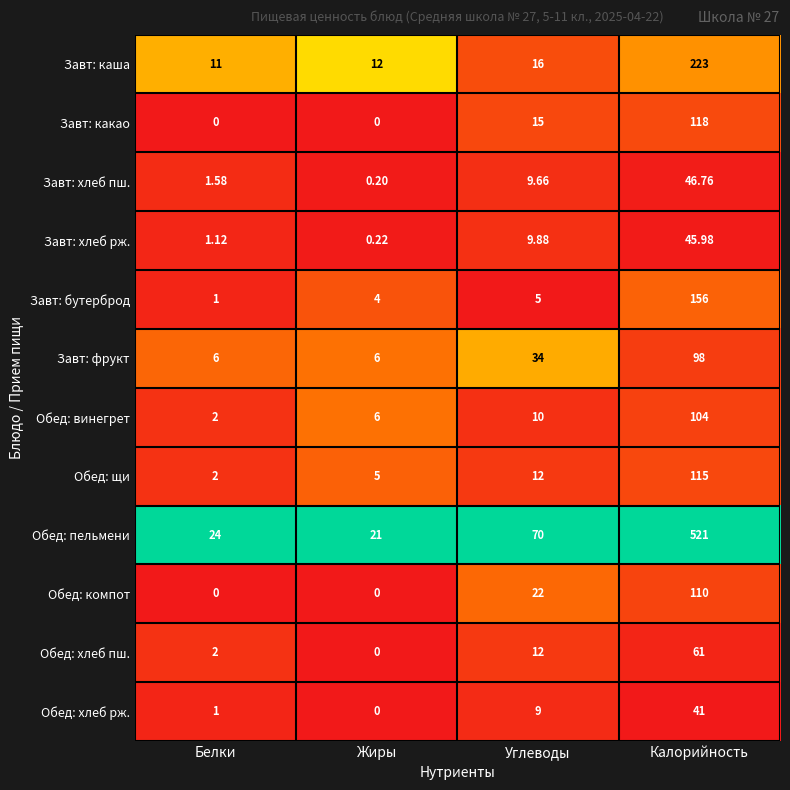

At which label is Обед: компот closest to 55?

Углеводы